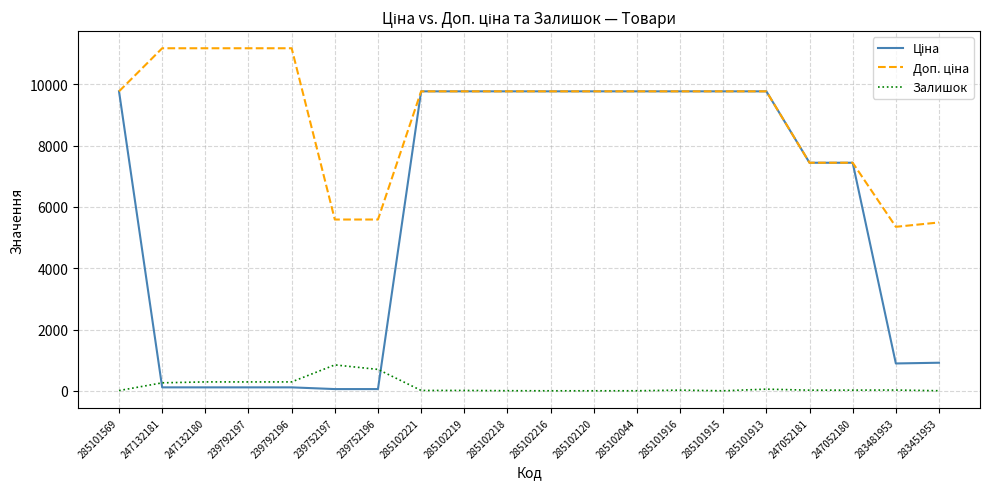

What is the maximum value for Залишок?

845.0